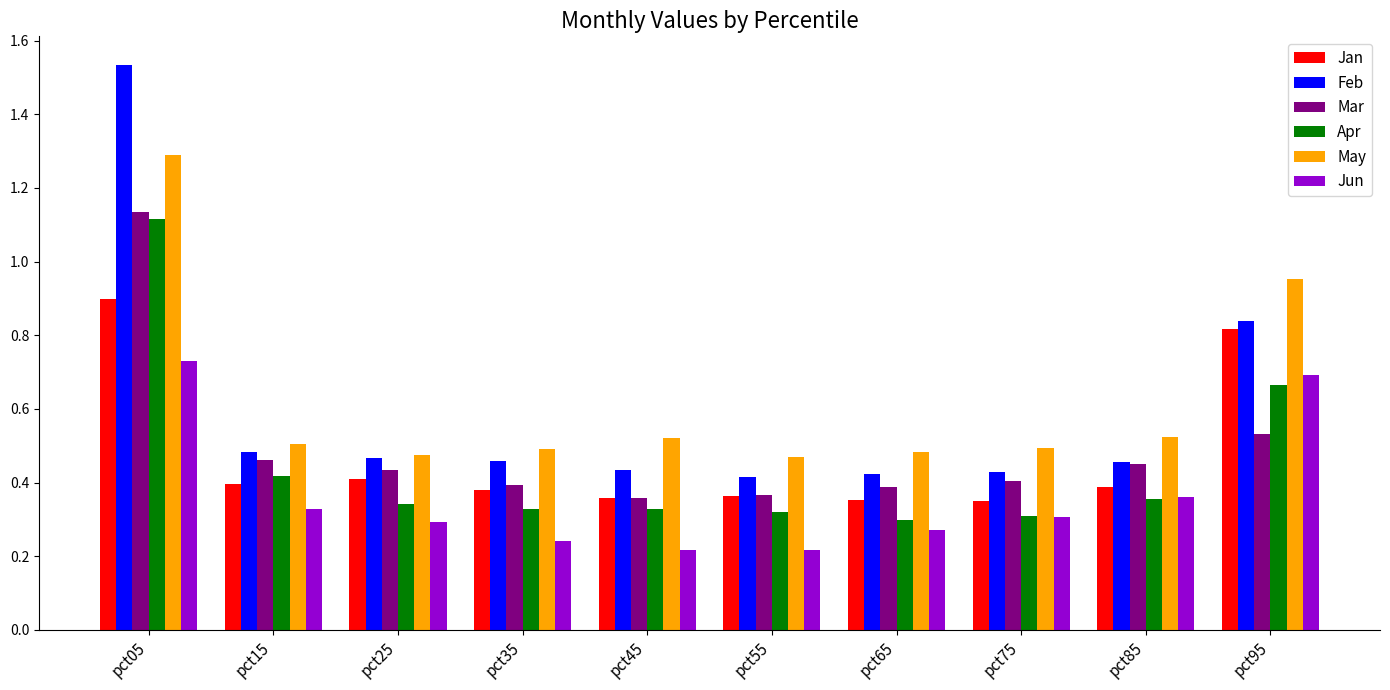

Is the value of Jan at pct35 greater than the value of May at pct85?

No